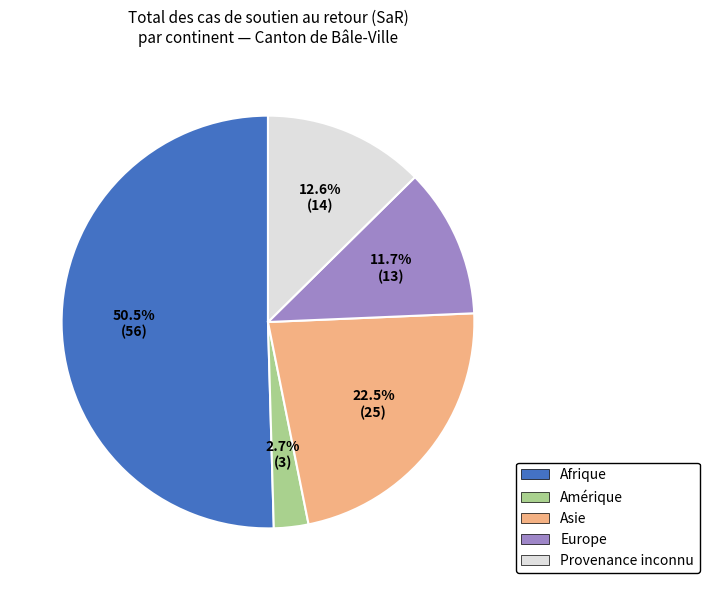

Is Afrique the majority of the pie?

Yes